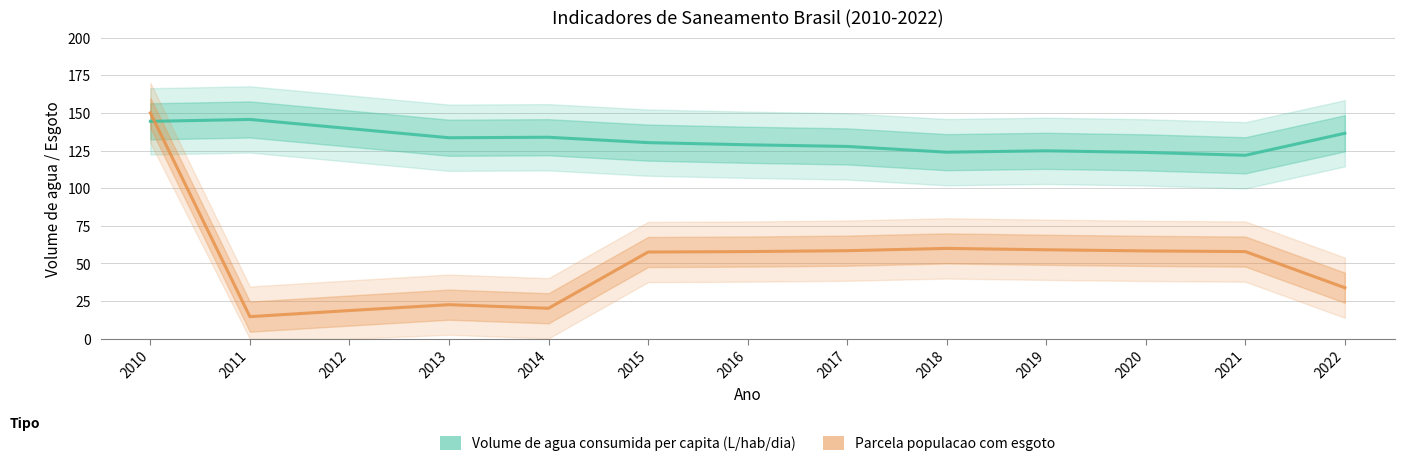

What is the value of the Parcela populacao com esgoto point at the 6th from the left?

57.6